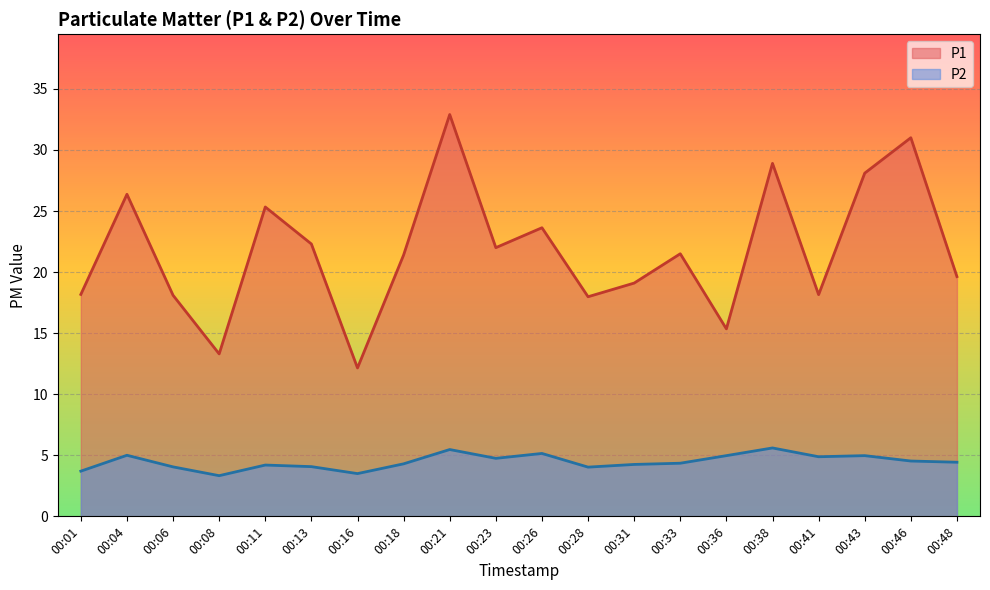

At which category does P1 reach its first local valley?

00:08